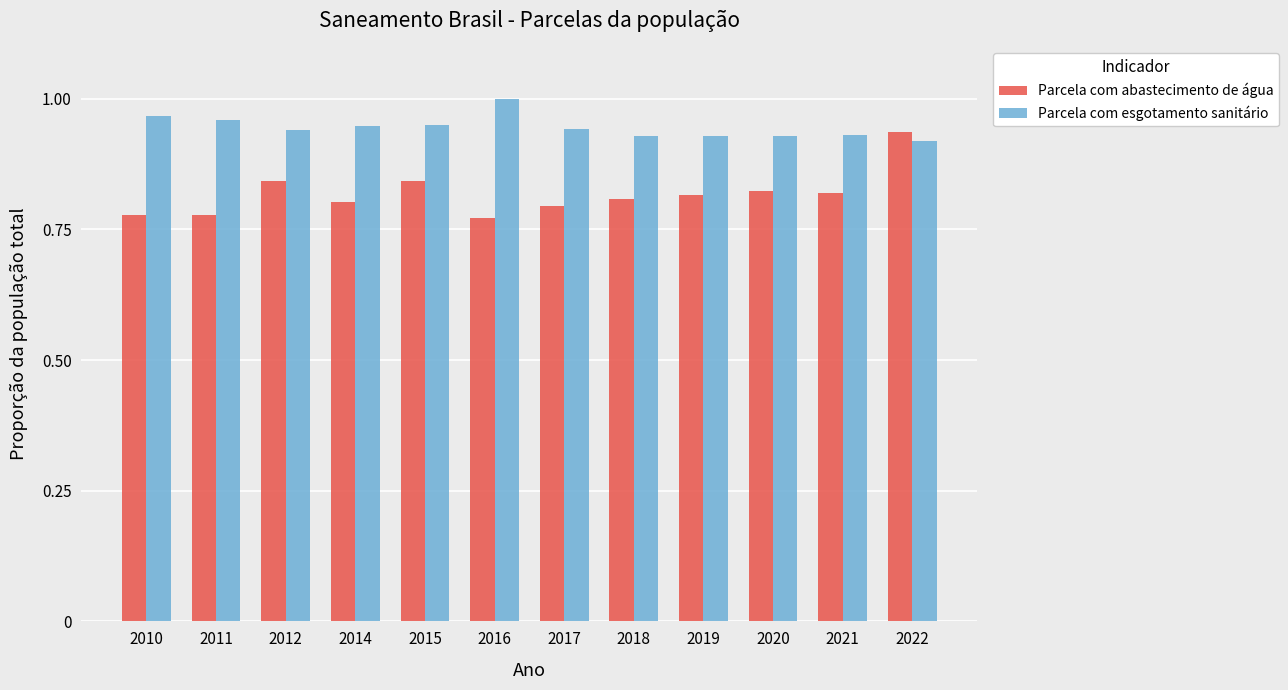

Which label corresponds to the largest value in the chart?

2016